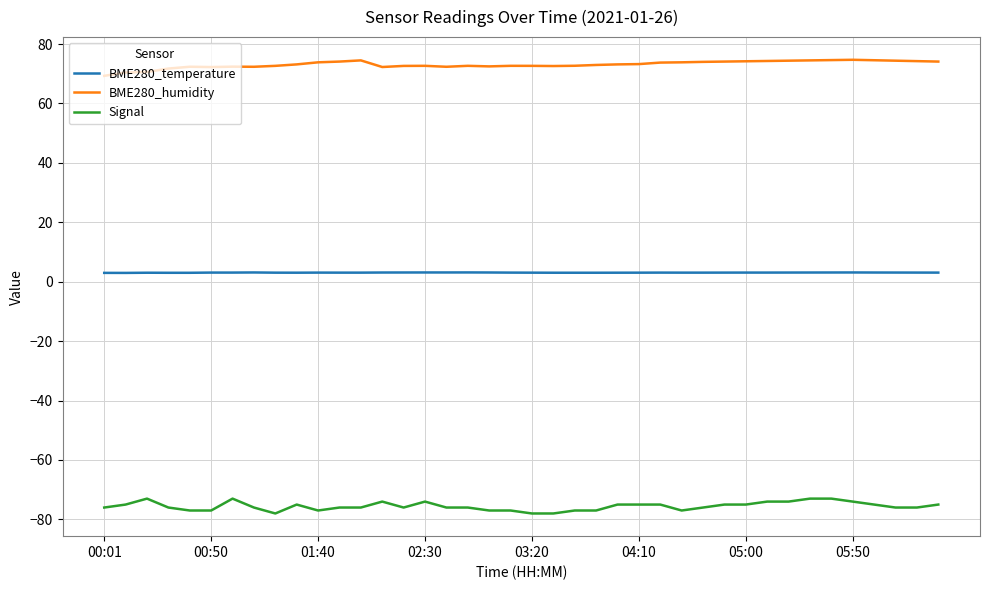

What is the maximum value shown in the chart?

74.7